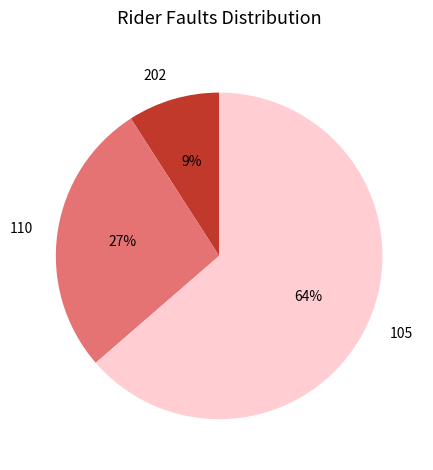

How many slices are in this pie chart?

3